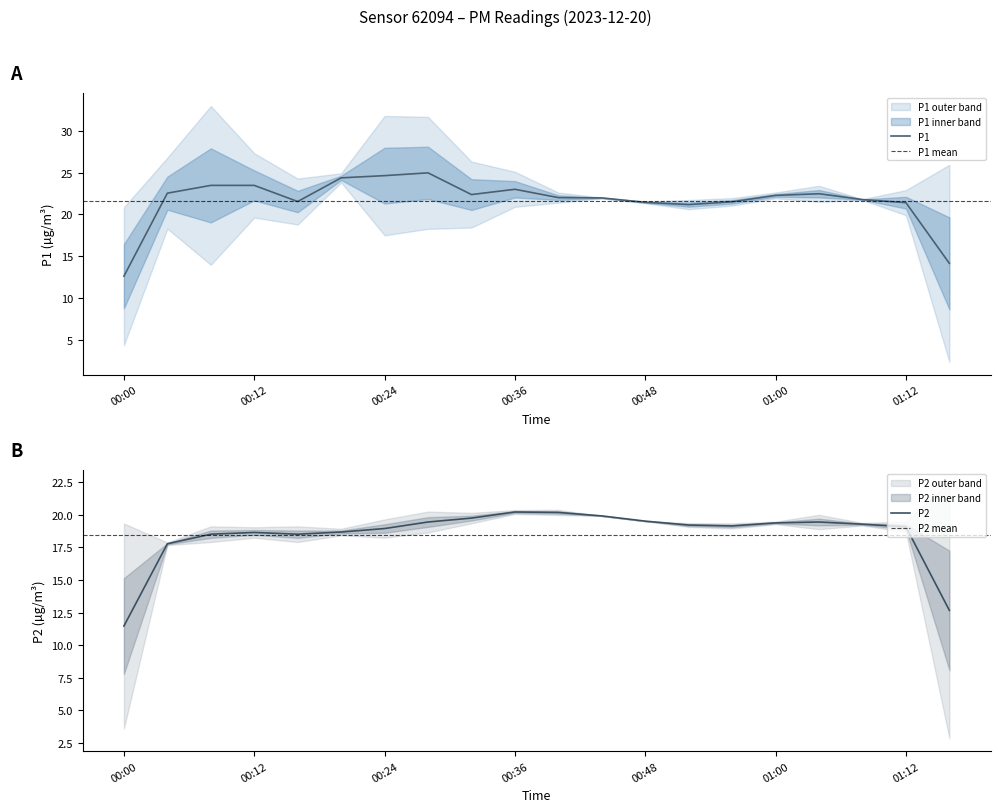

What is the spread (max minus min) of values at 00:52?

1.7